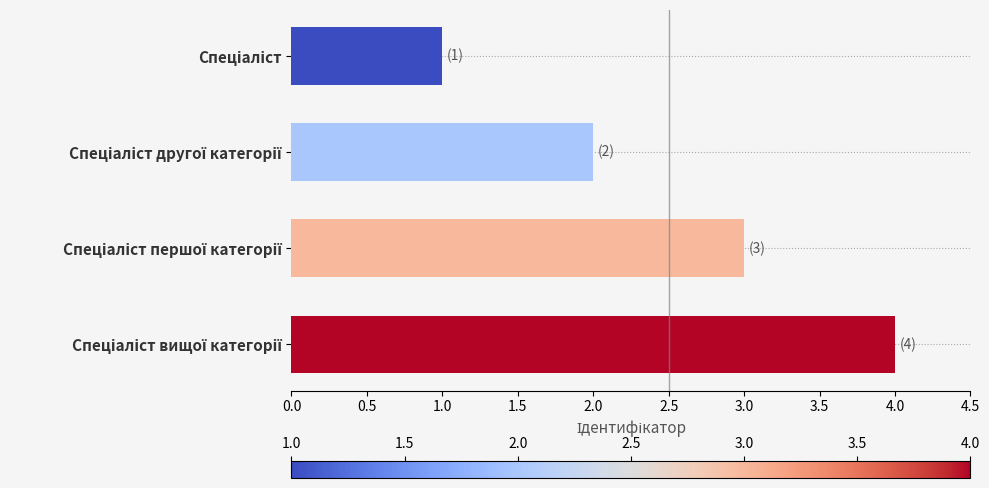

What is the sum of all values?

10